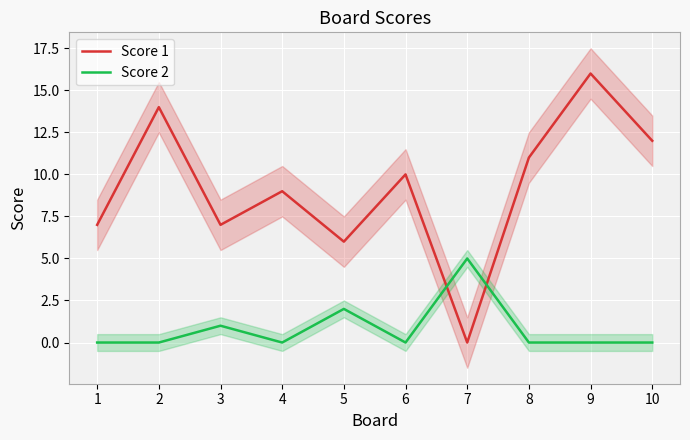

Does the chart display data point markers on the line(s)?

No